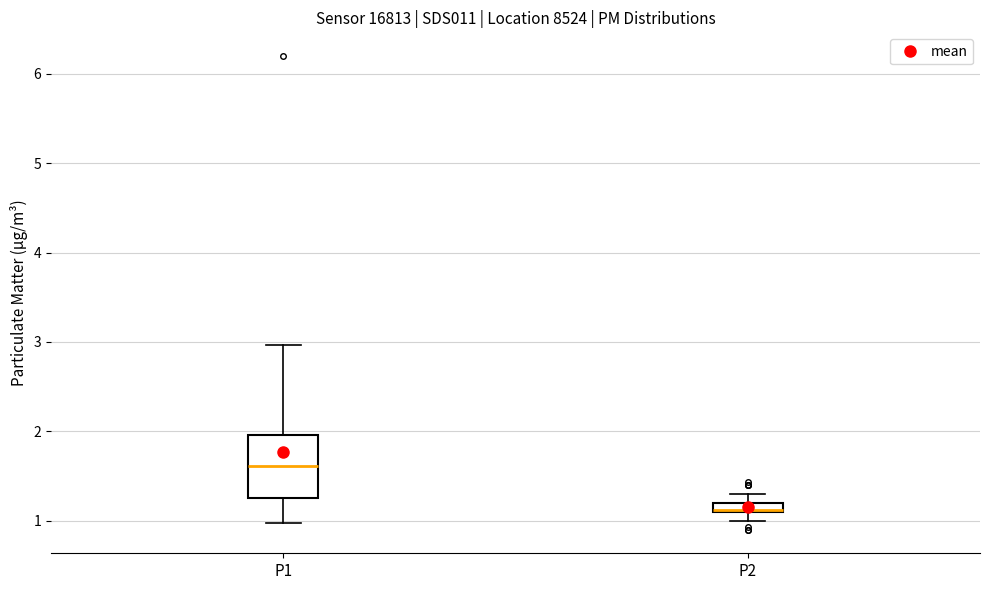

Comparing the boxes themselves (not the whiskers), which one is the tallest?

P1